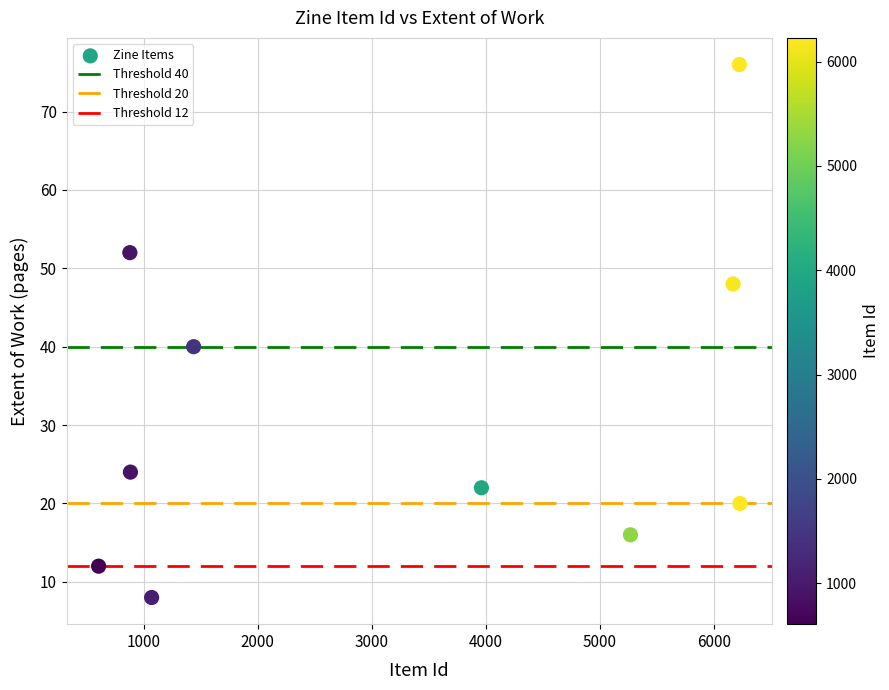

What Y value in the scatter plot is closest to 42?

40